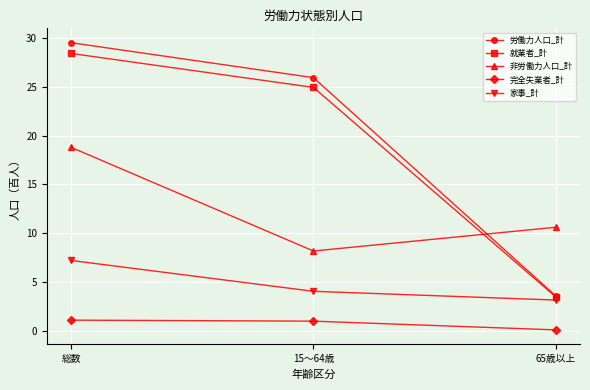

List the labels in order of 就業者_計 value, largest first.

総数, 15～64歳, 65歳以上